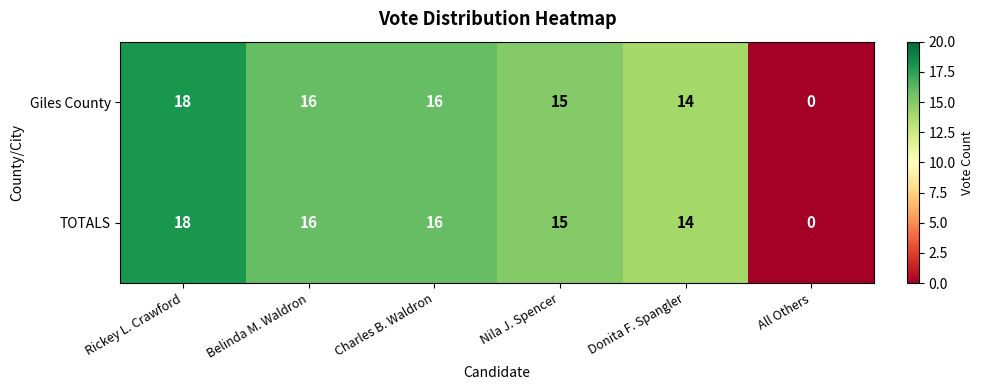

What is the total value across all series at Nila J. Spencer?

30